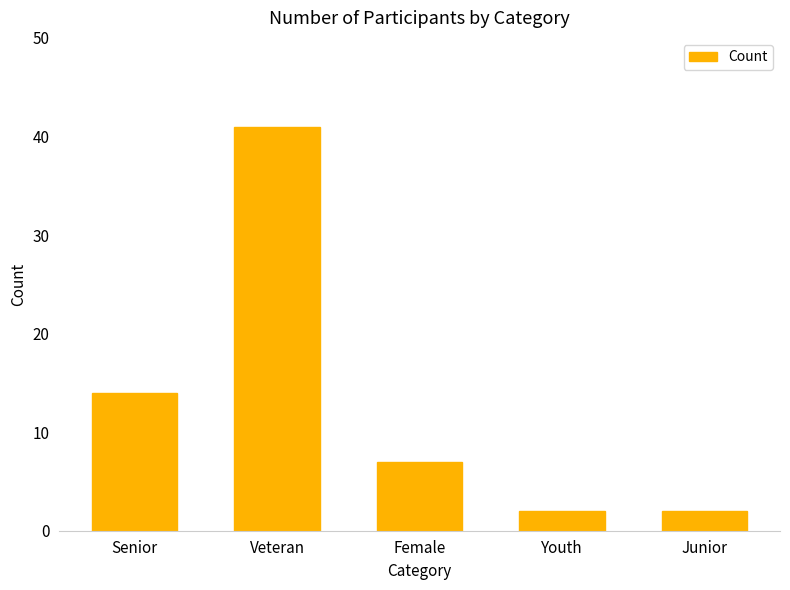

What is the label of the 3rd bar from the right?

Female